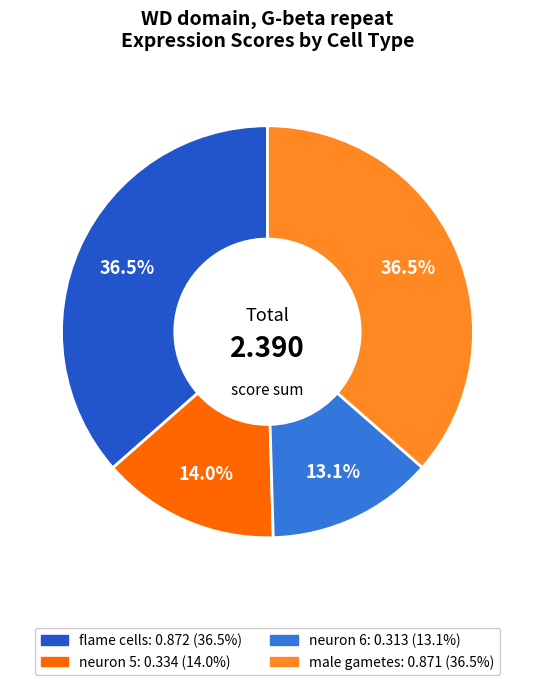

What percentage is the neuron 5 slice, to the nearest percent?

14%